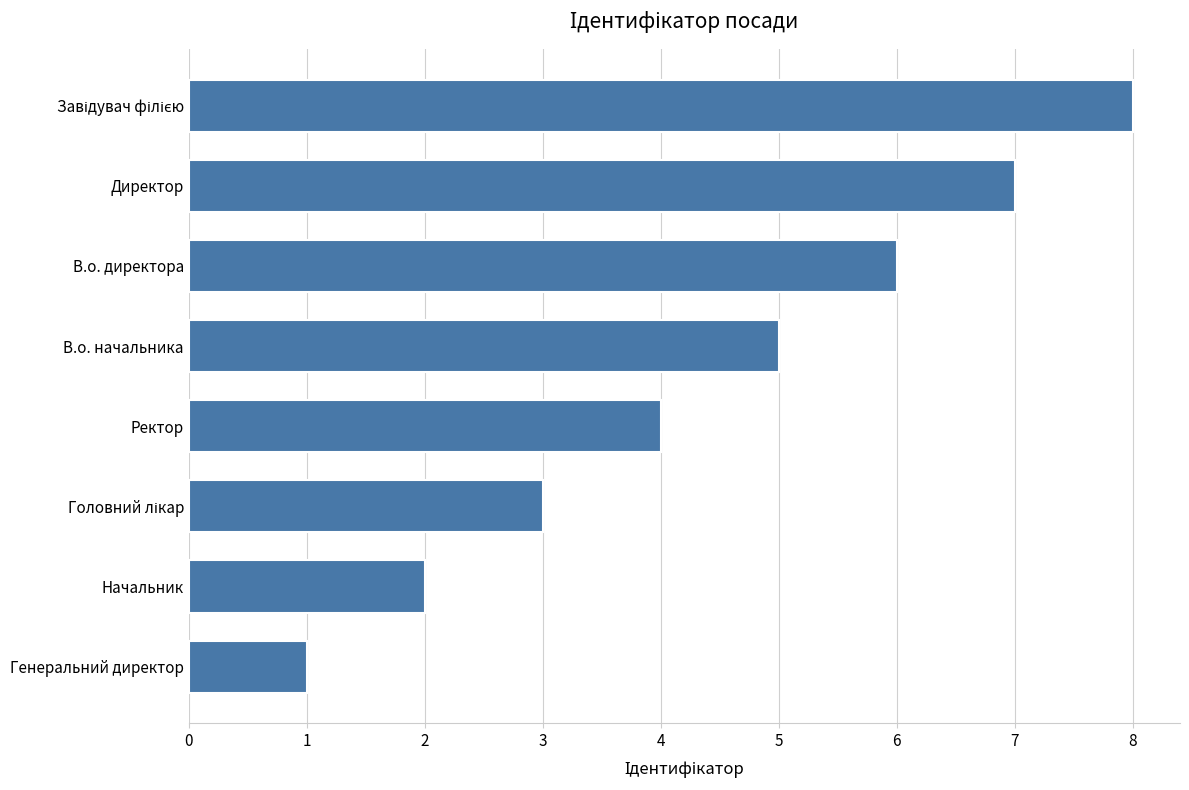

What is the label of the 2nd bar from the top?

Директор